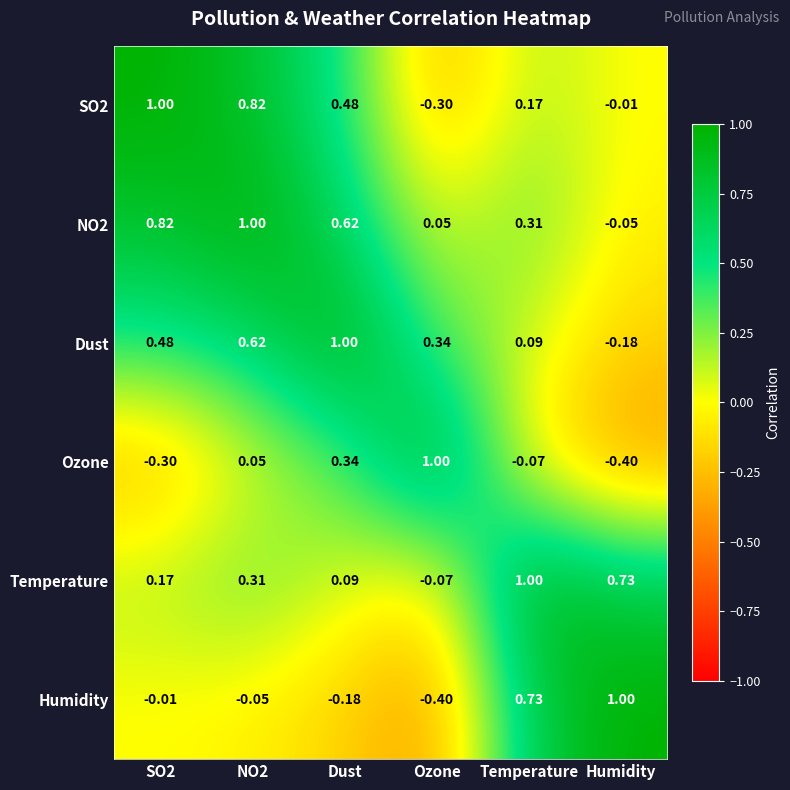

Between SO2 and Dust, which series saw the biggest shift?

Ozone